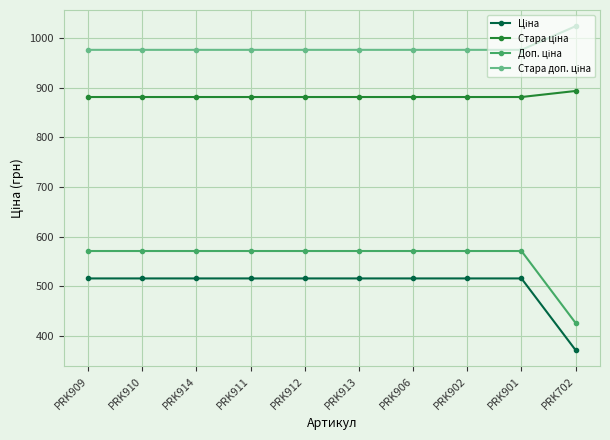

Does the chart have visible grid lines?

Yes